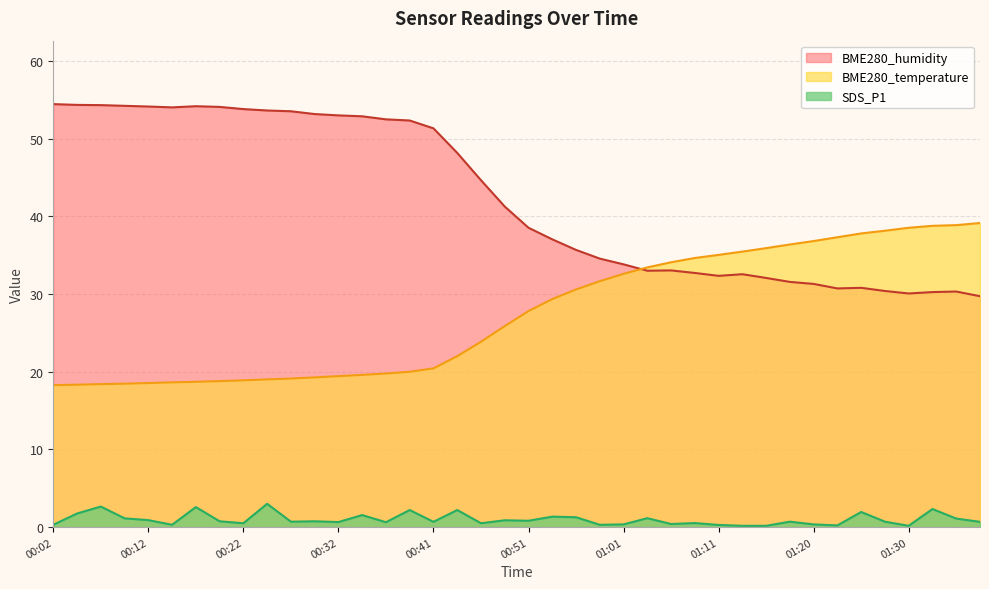

What is the difference between the highest and lowest values at 00:15?

53.7